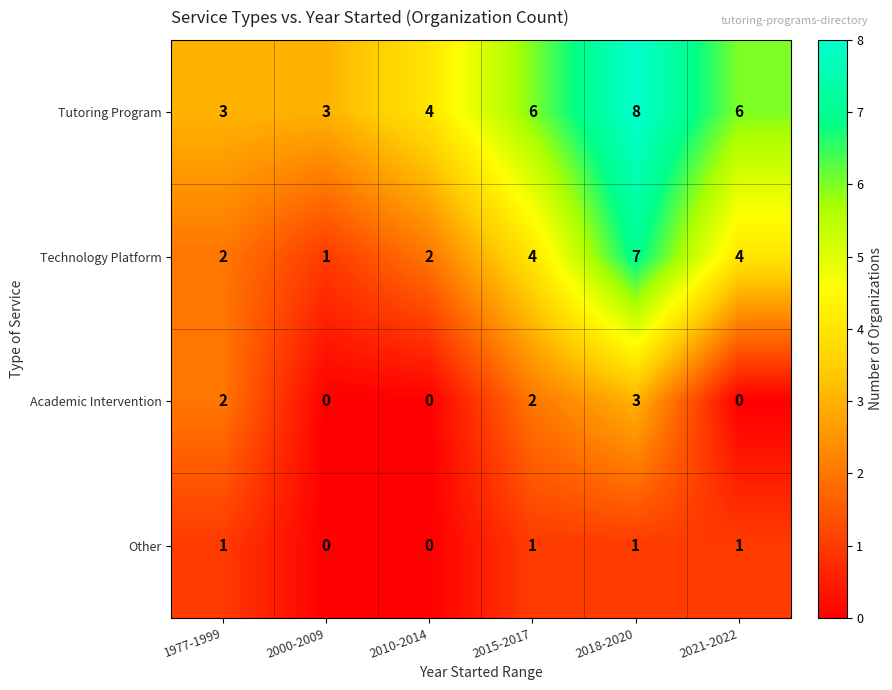

The Academic Intervention series shows 4 at 1977-1999. True or false?

False